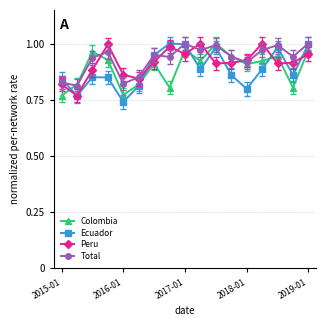

How many interior local peaks does the Ecuador series have?

4